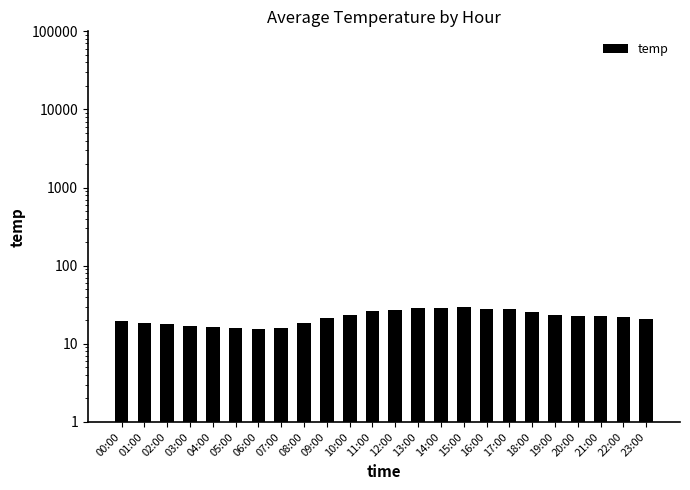

Reading left to right, what are all the values shown in this chart?

19.4	18.2	17.8	17.1	16.6	16.0	15.7	15.8	18.4	21.4	23.1	26.2	27.4	28.9	29.1	29.4	28.3	28.2	25.6	23.5	22.8	22.4	22.0	20.5